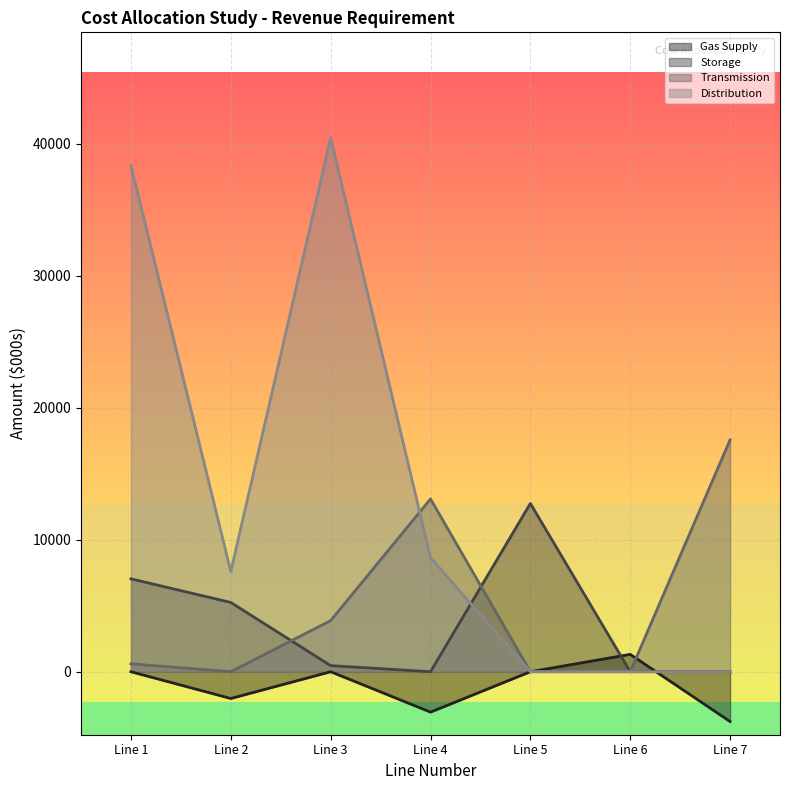

True or false: Transmission has more than 1 points higher than both neighbors.

False